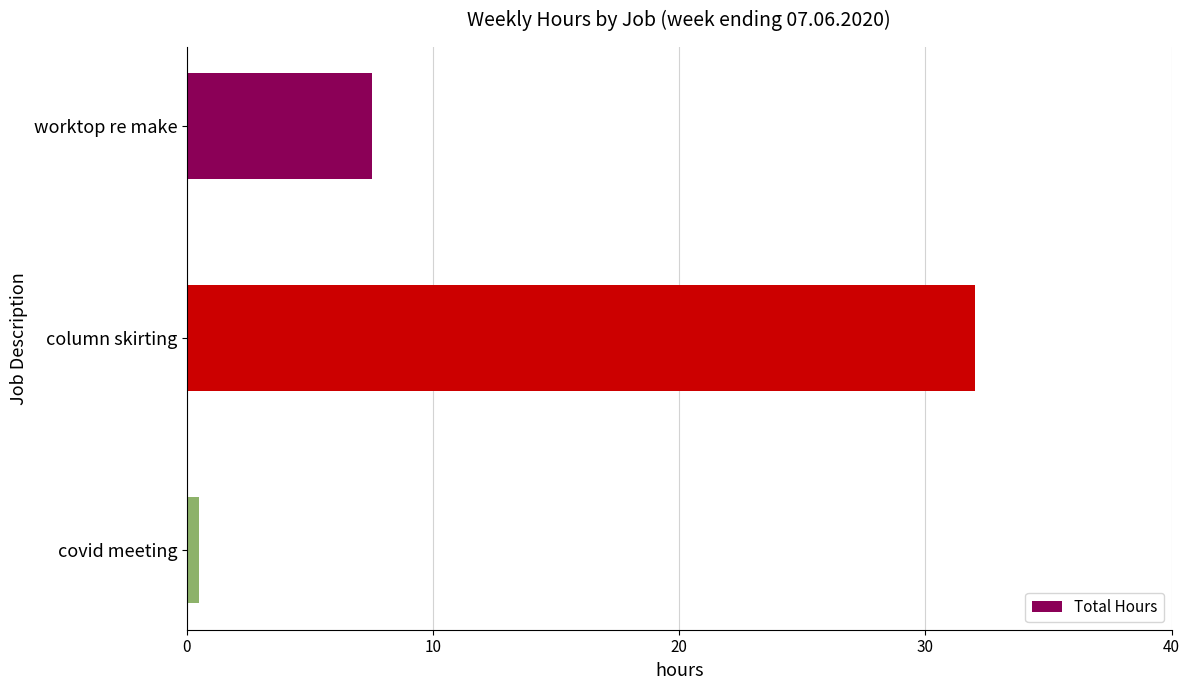

Reading bottom to top, transcribe all the data shown in this chart.

covid meeting=0.5	column skirting=32.0	worktop re make=7.5